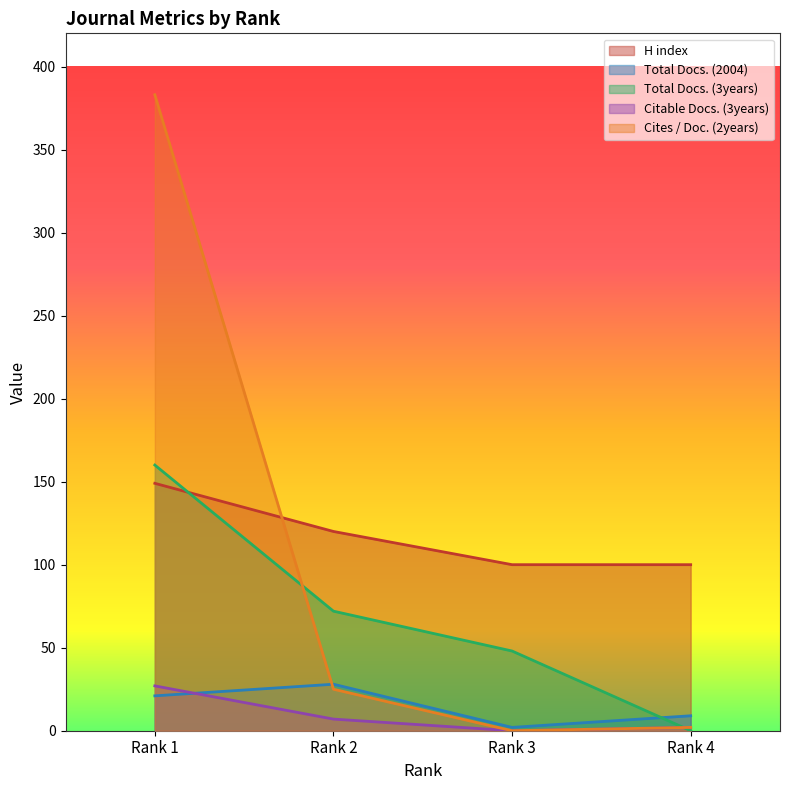

Where is the first local maximum for Total Docs. (2004)?

Rank 2